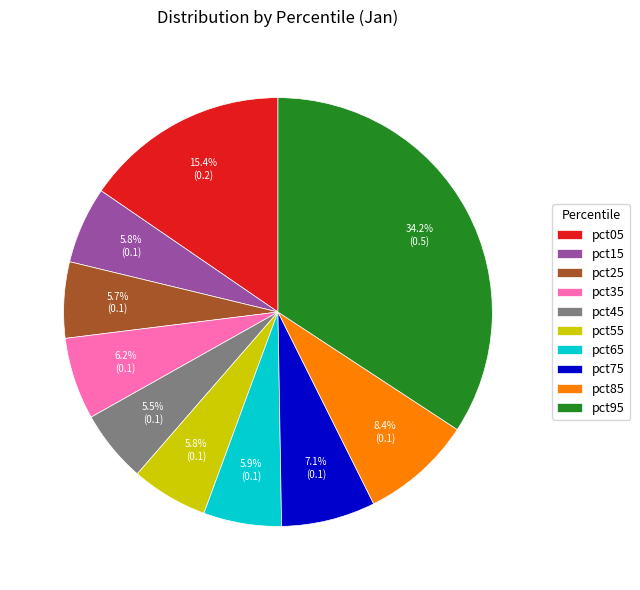

What percentage is the pct55 slice, to the nearest percent?

6%